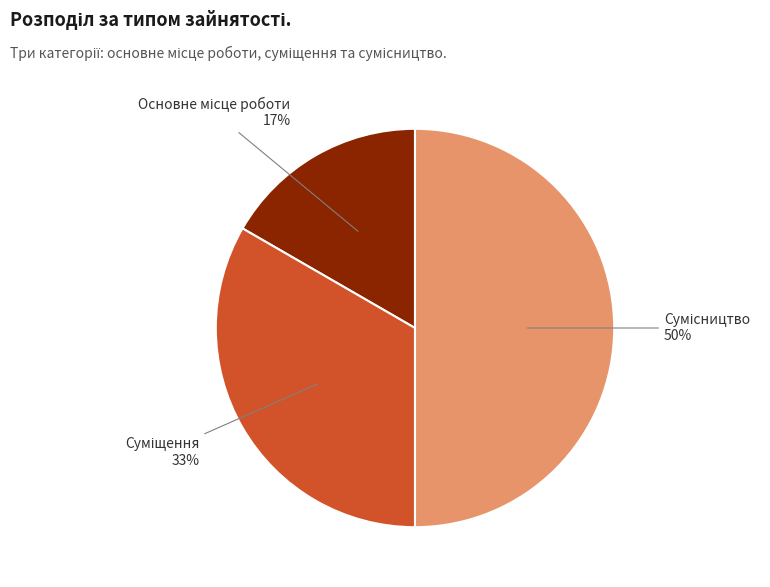

To the nearest percent, what is the average slice percentage?

33%